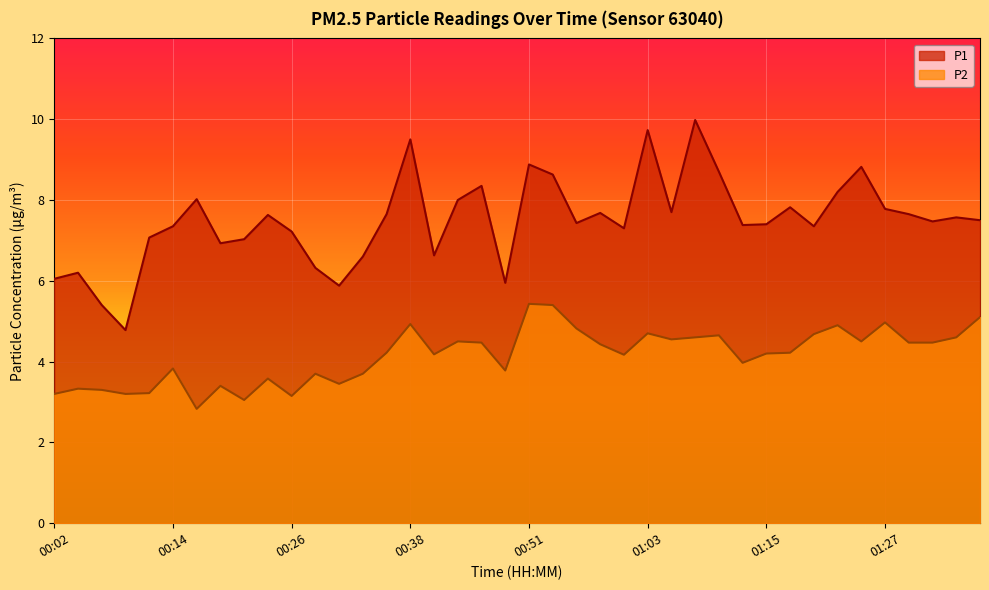

What are all the series names shown in the legend?

P1, P2